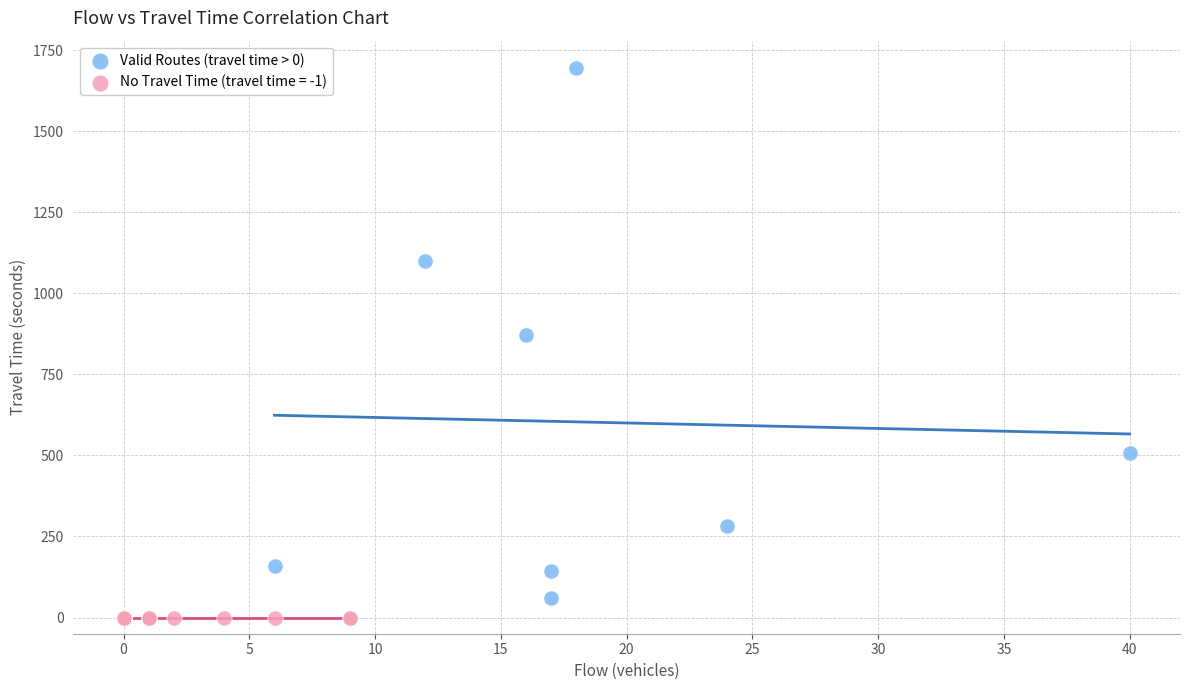

Which series contains the highest Y value?

Valid Routes (travel time > 0)